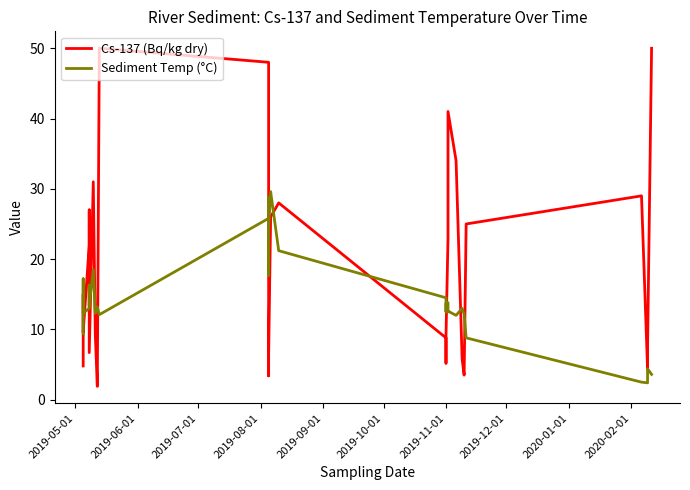

Rank the series by their maximum value, from highest to lowest.

Cs-137 (Bq/kg dry), Sediment Temp (°C)